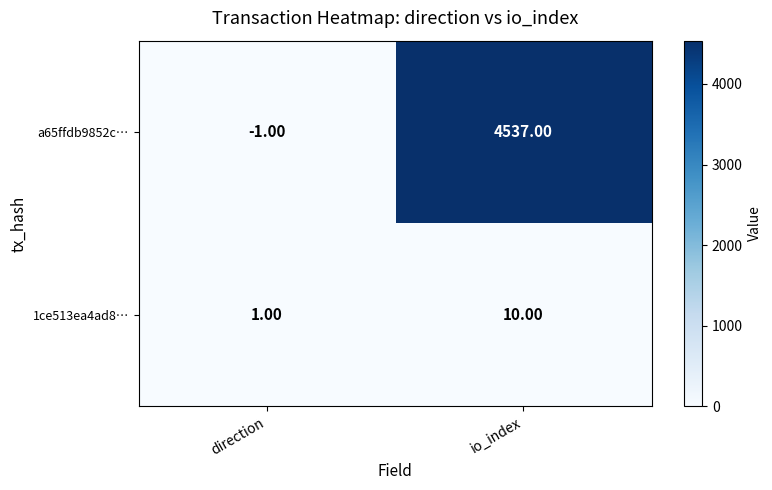

At which label is 1ce513ea4ad8… closest to 5?

direction